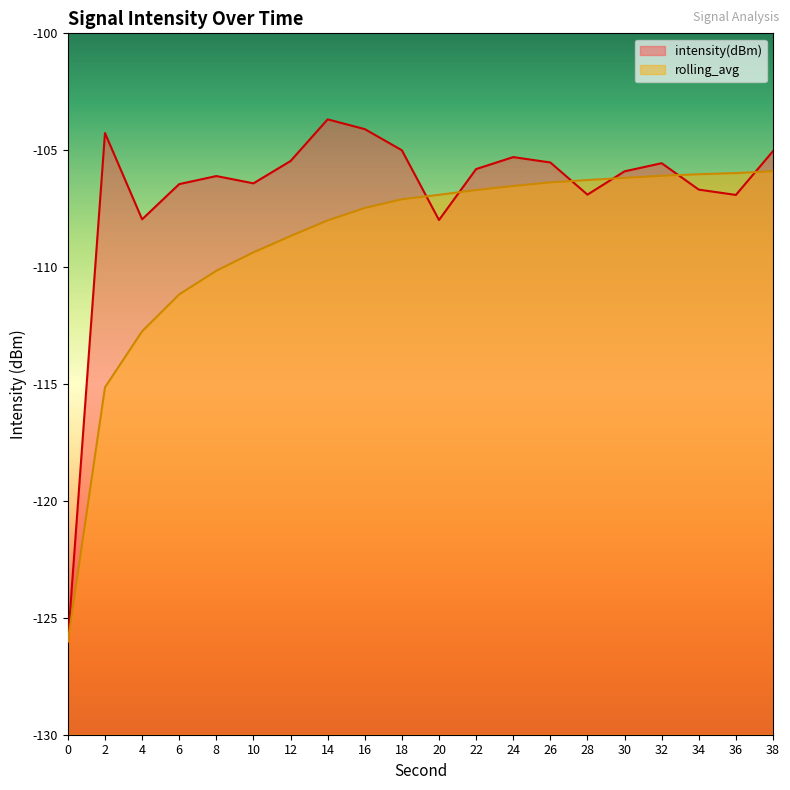

Which category has the highest value in the rolling_avg series?

38